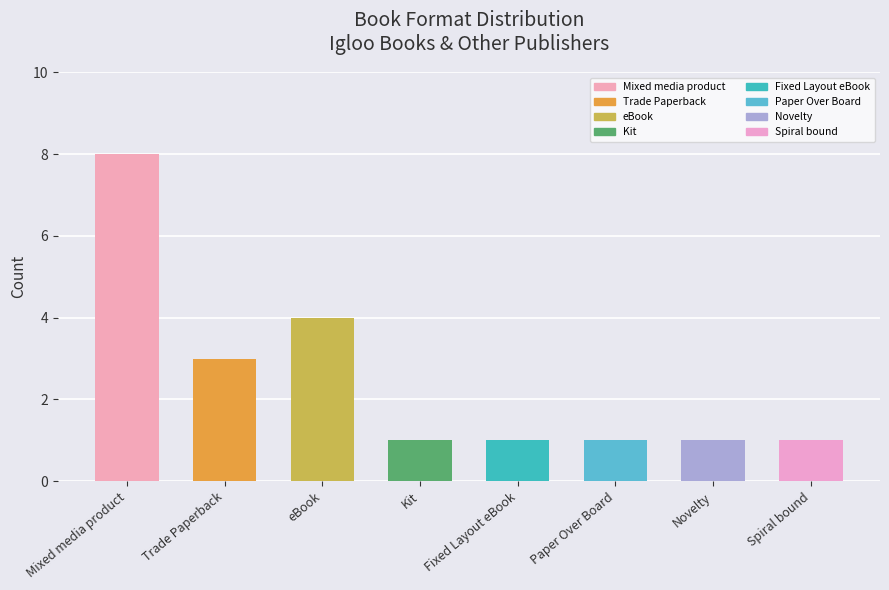

What is the smallest value displayed?

1